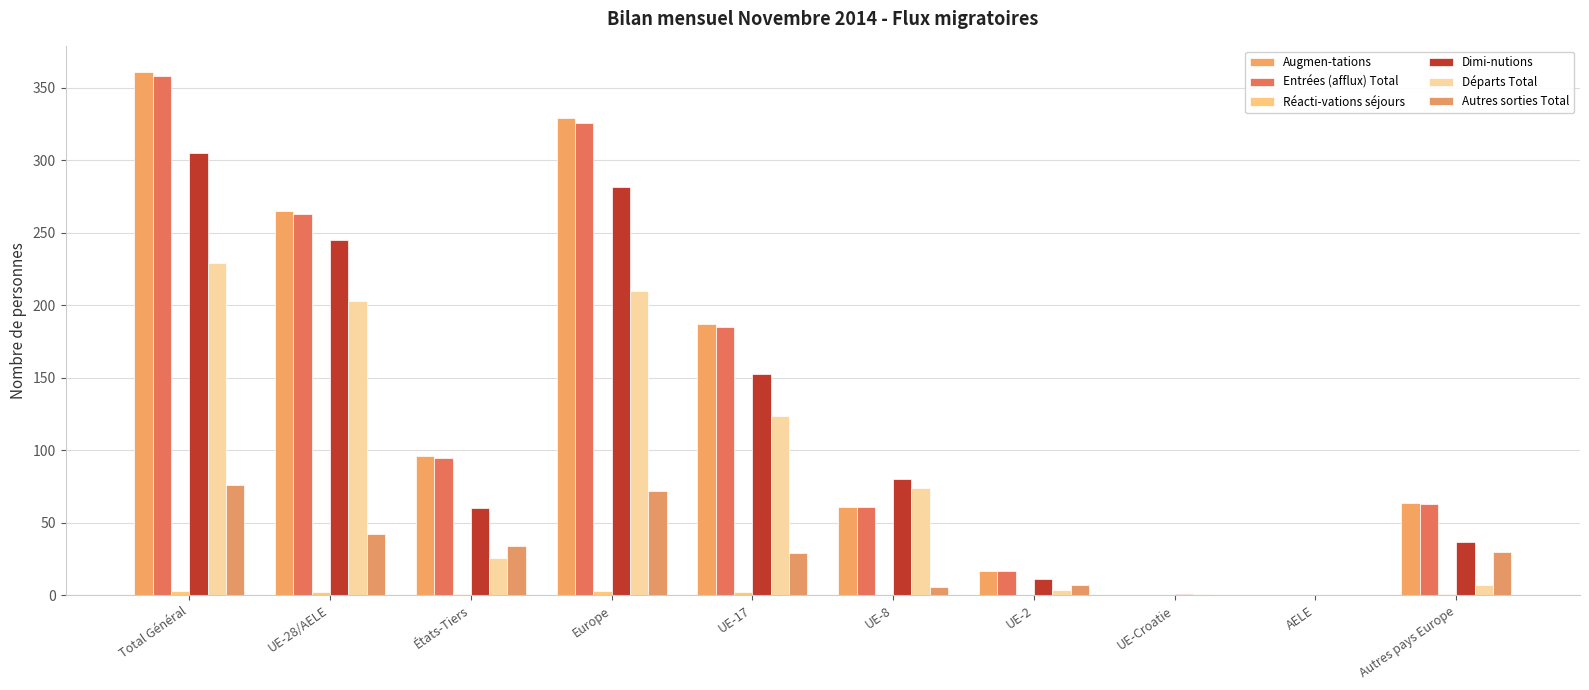

What is the difference between the second highest and second lowest values in the Entrées (afflux) Total series?

326